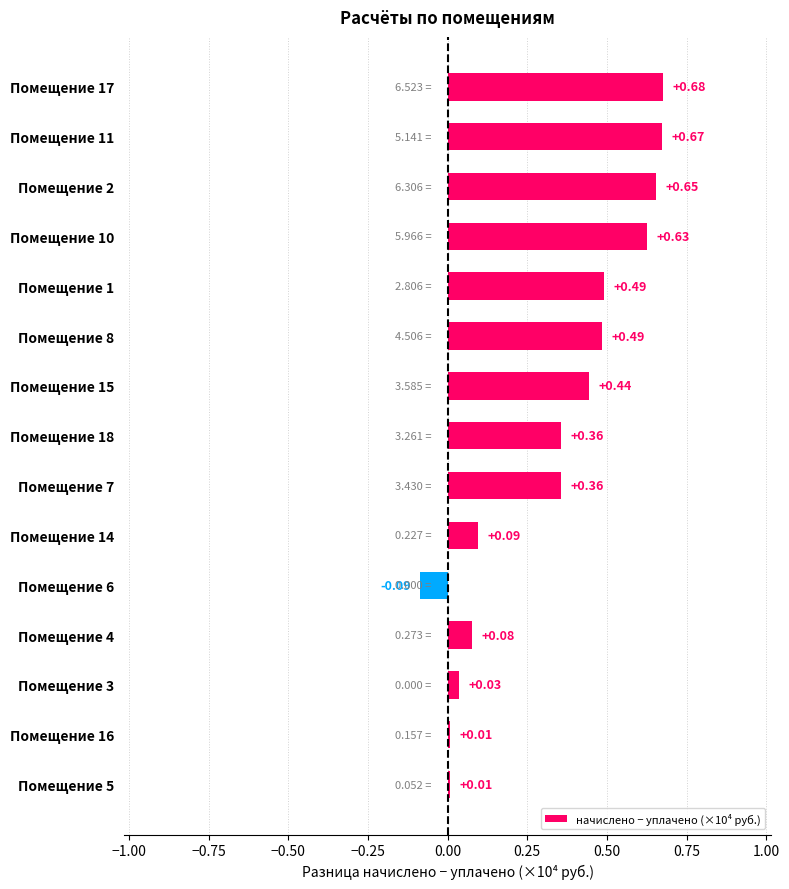

Which has a higher value, Помещение 17 or Помещение 8?

Помещение 17